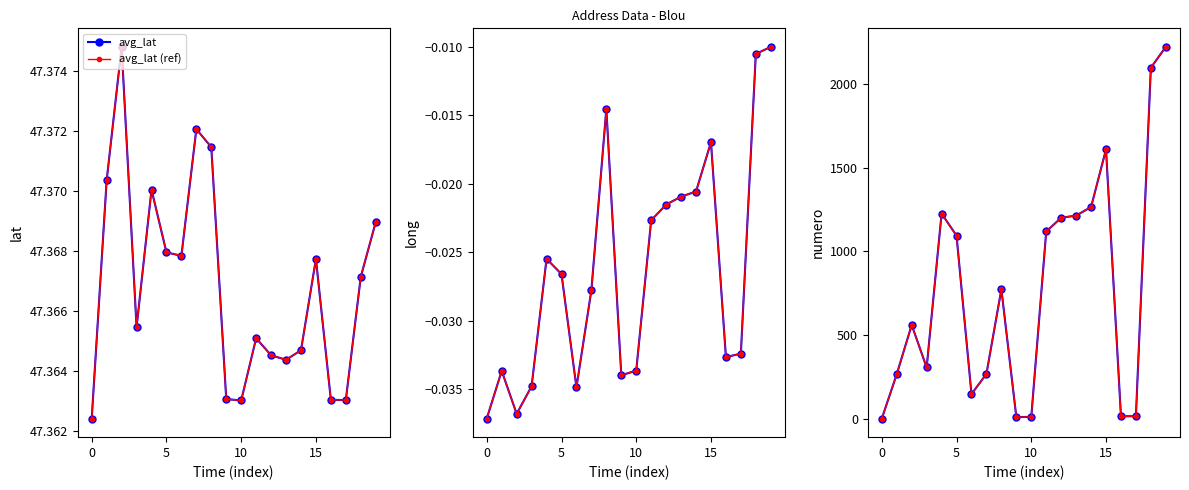

Which category has the lowest value in the avg_long (ref) series?

−5